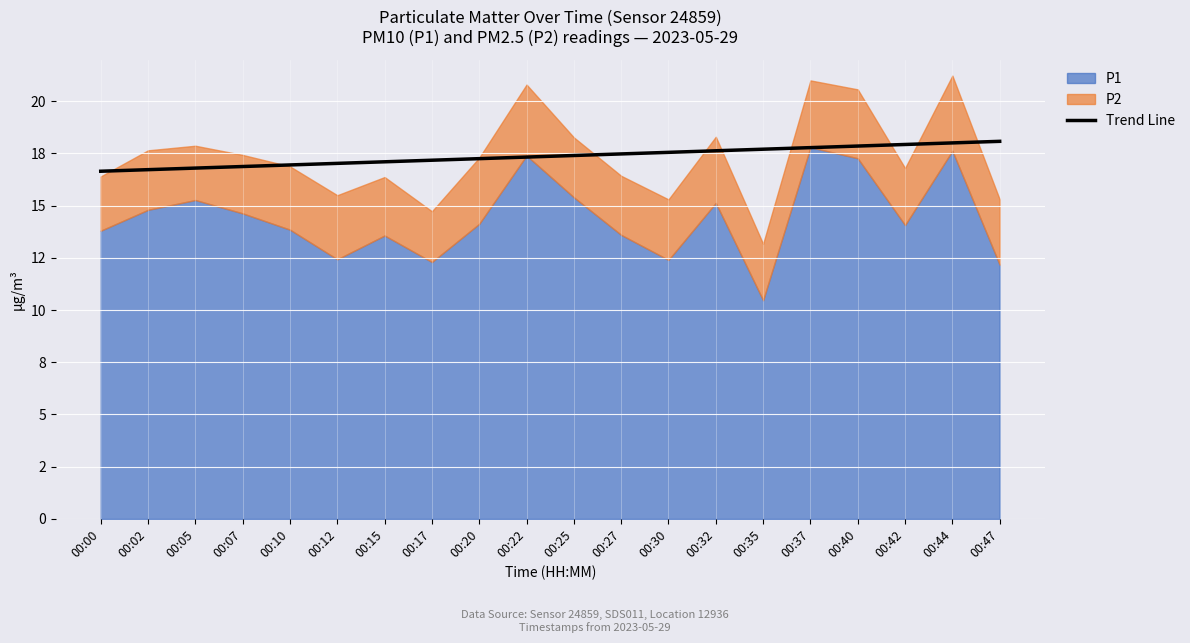

Approximately how many times larger is the value at 00:12 compared to 00:47?

0.9